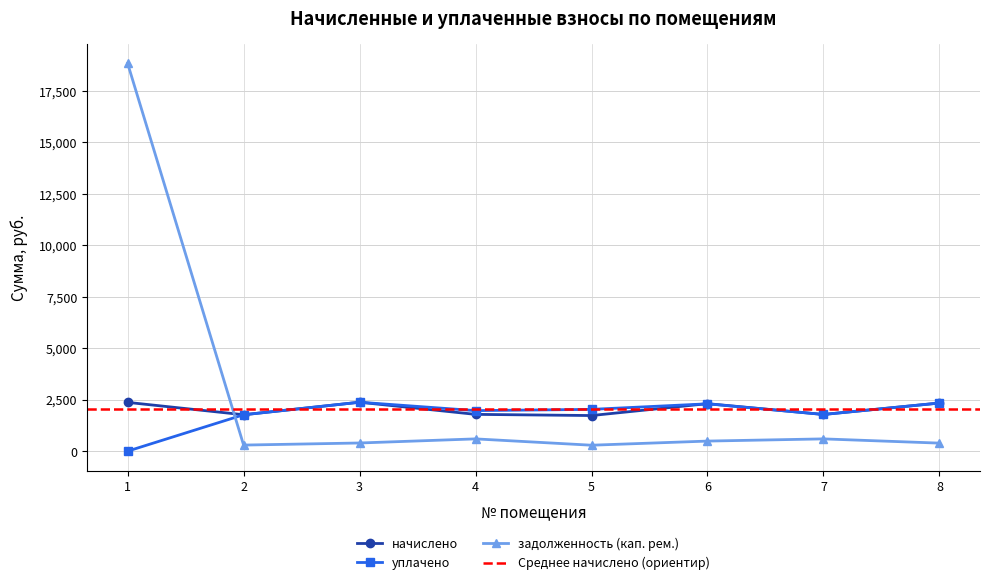

List the labels in order of задолженность (кап. рем.) value, smallest first.

5, 2, 8, 3, 6, 4, 7, 1